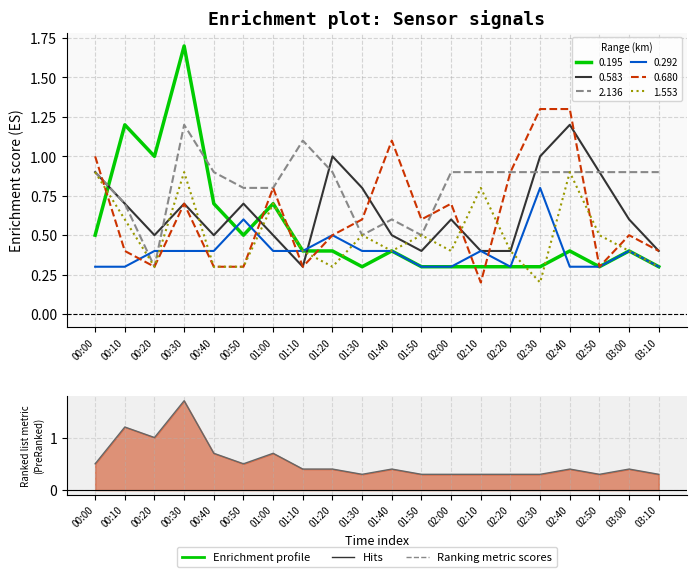

Reading left to right, extract all data points from this chart.

0.195: 0.5	1.2	1.0	1.7	0.7	0.5	0.7	0.4	0.4	0.3	0.4	0.3	0.3	0.3	0.3	0.3	0.4	0.3	0.4	0.3
0.583: 0.9	0.7	0.5	0.7	0.5	0.7	0.5	0.3	1.0	0.8	0.5	0.4	0.6	0.4	0.4	1.0	1.2	0.9	0.6	0.4
2.136: 0.9	0.7	0.3	1.2	0.9	0.8	0.8	1.1	0.9	0.5	0.6	0.5	0.9	0.9	0.9	0.9	0.9	0.9	0.9	0.9
0.292: 0.3	0.3	0.4	0.4	0.4	0.6	0.4	0.4	0.5	0.4	0.4	0.3	0.3	0.4	0.3	0.8	0.3	0.3	0.4	0.3
0.680: 1.0	0.4	0.3	0.7	0.3	0.3	0.8	0.3	0.5	0.6	1.1	0.6	0.7	0.2	0.9	1.3	1.3	0.3	0.5	0.4
1.553: 0.9	0.6	0.3	0.9	0.3	0.3	0.7	0.4	0.3	0.5	0.4	0.5	0.4	0.8	0.4	0.2	0.9	0.5	0.4	0.3